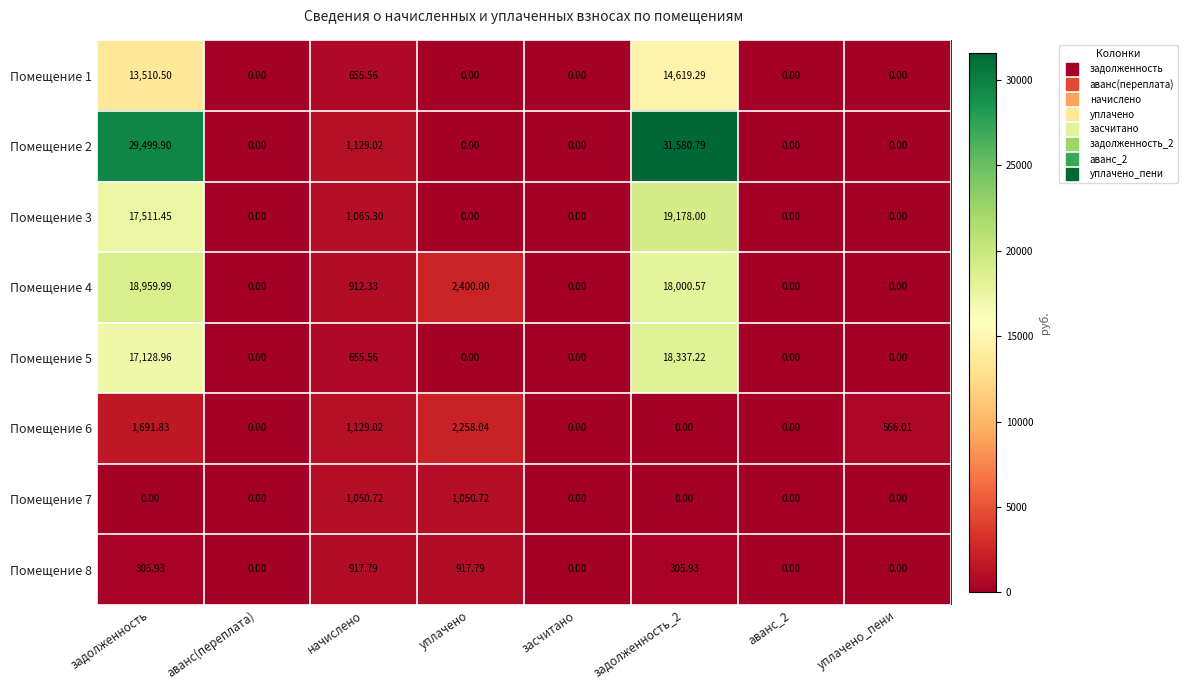

Is the value of Помещение 1 at задолженность_2 greater than the value of Помещение 6 at аванс_2?

Yes